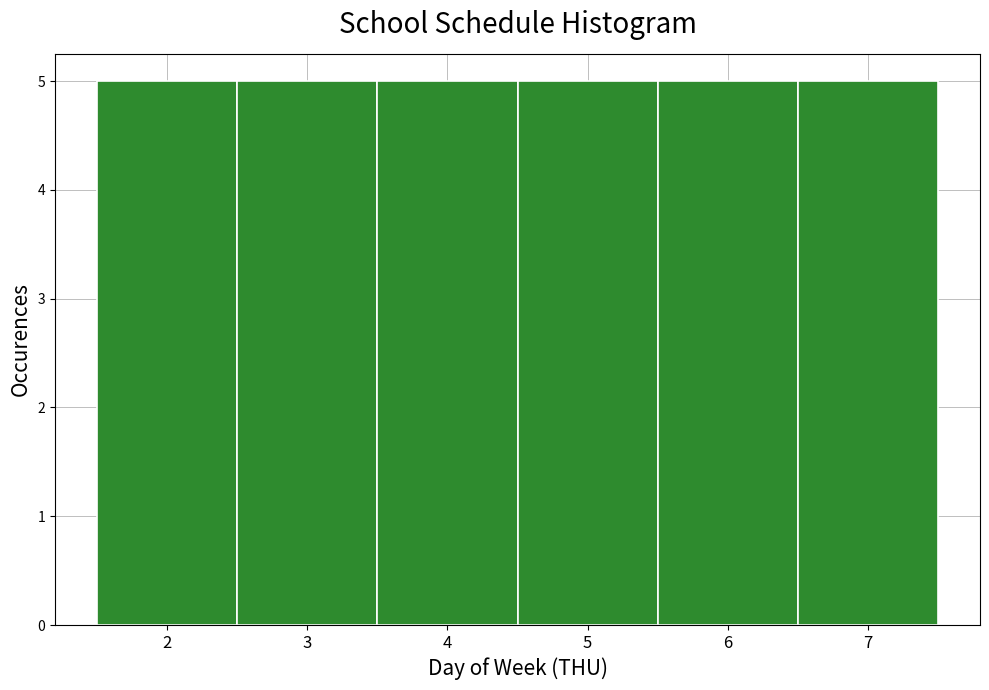

What is the height of the bar covering 1.5 to 2.5 on the x-axis? The values are not printed on the chart, so give them approximately, as read against the axis.

5